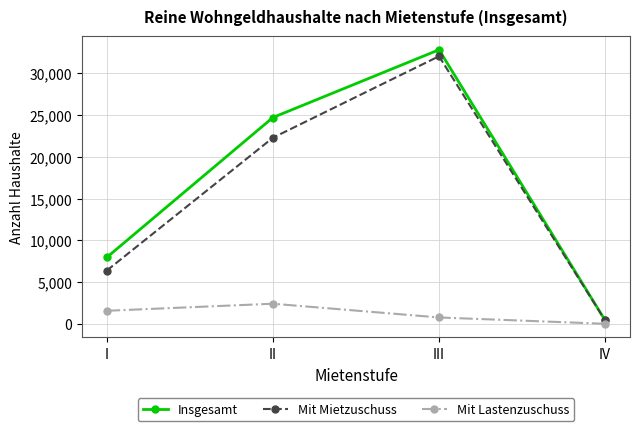

True or false: Mit Lastenzuschuss and Mit Mietzuschuss cross at least once.

False